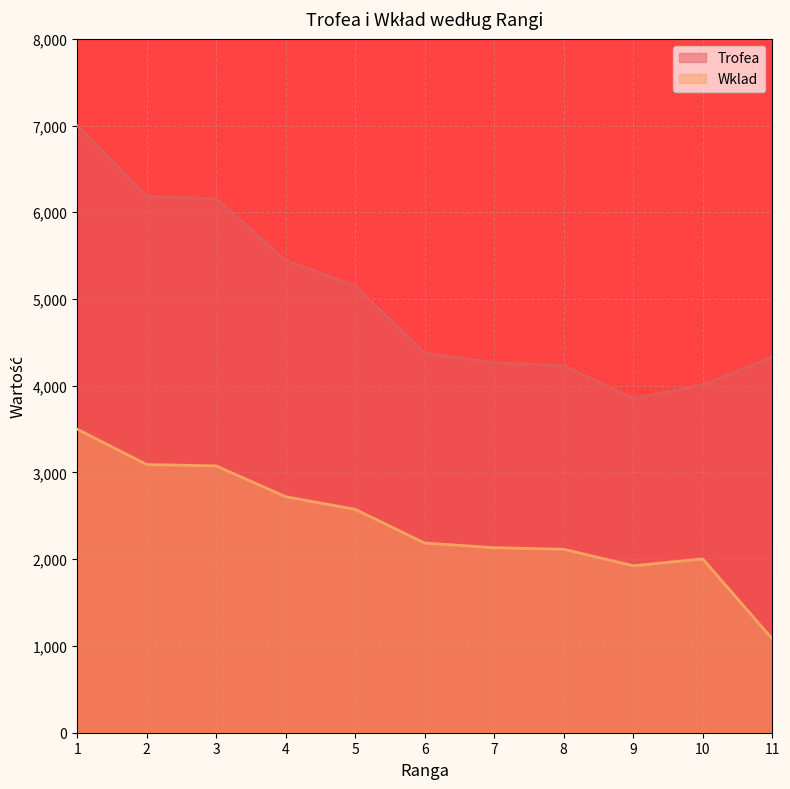

What is the value of the Trofea point at the 4th from the left?

5443